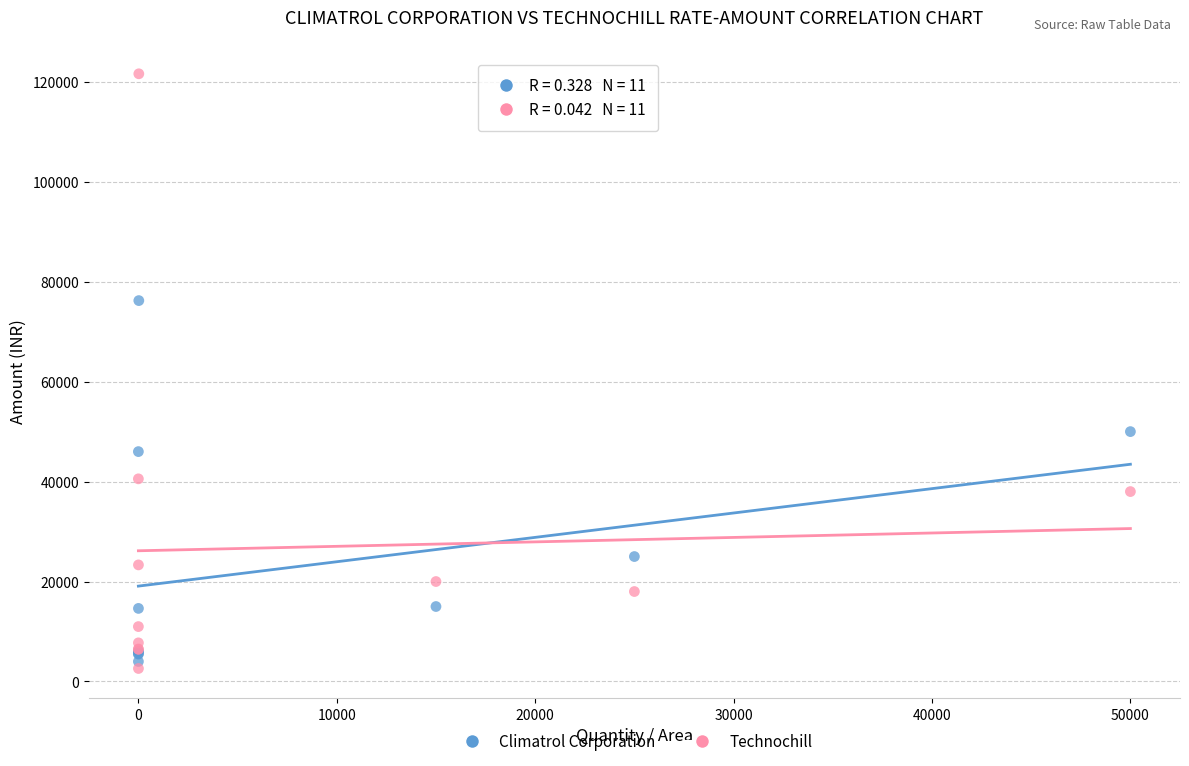

What is the X range (max minus min) for the scatter plot?

49999.0